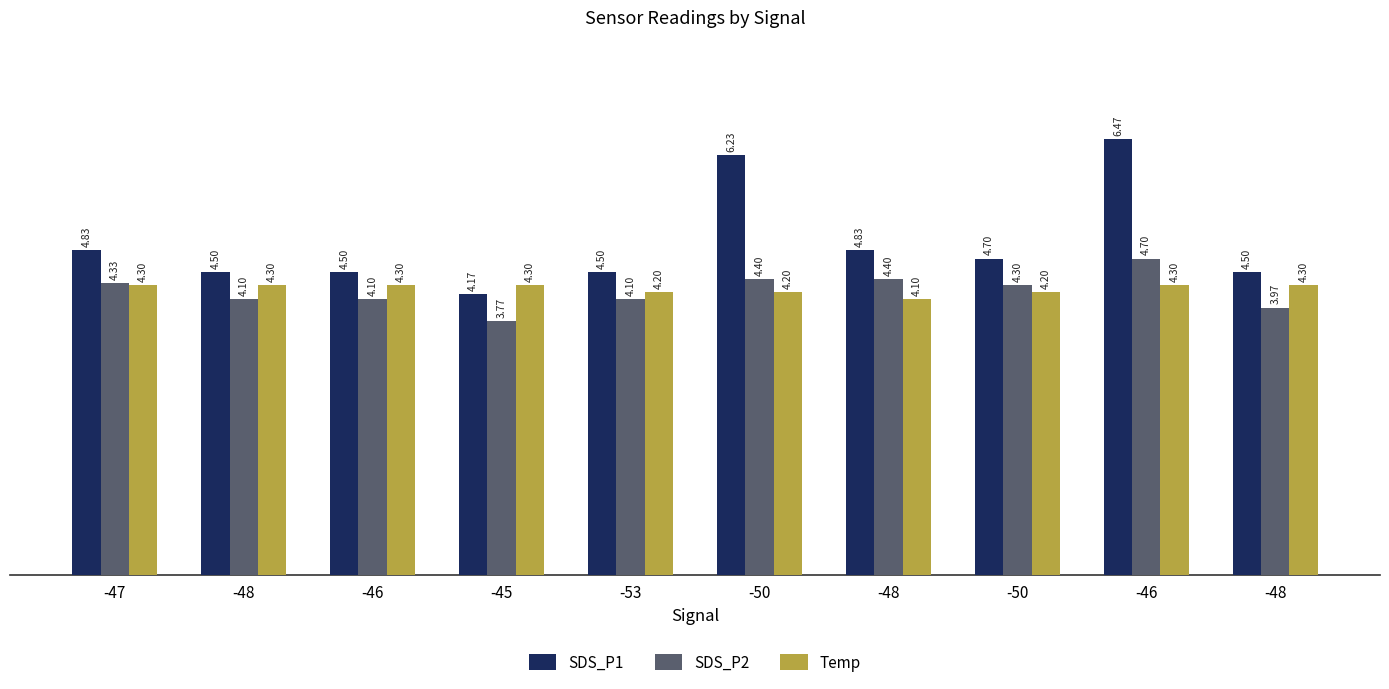

List the labels in order of SDS_P2 value, largest first.

-46, -50, -48, -47, -50, -48, -46, -53, -48, -45